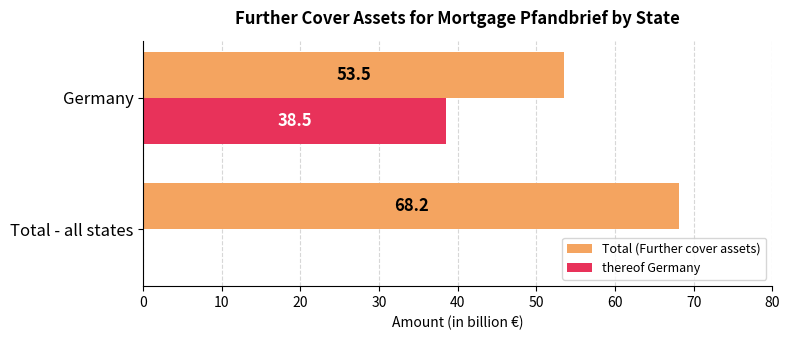

Which series changed the most between Total - all states and Germany?

thereof Germany